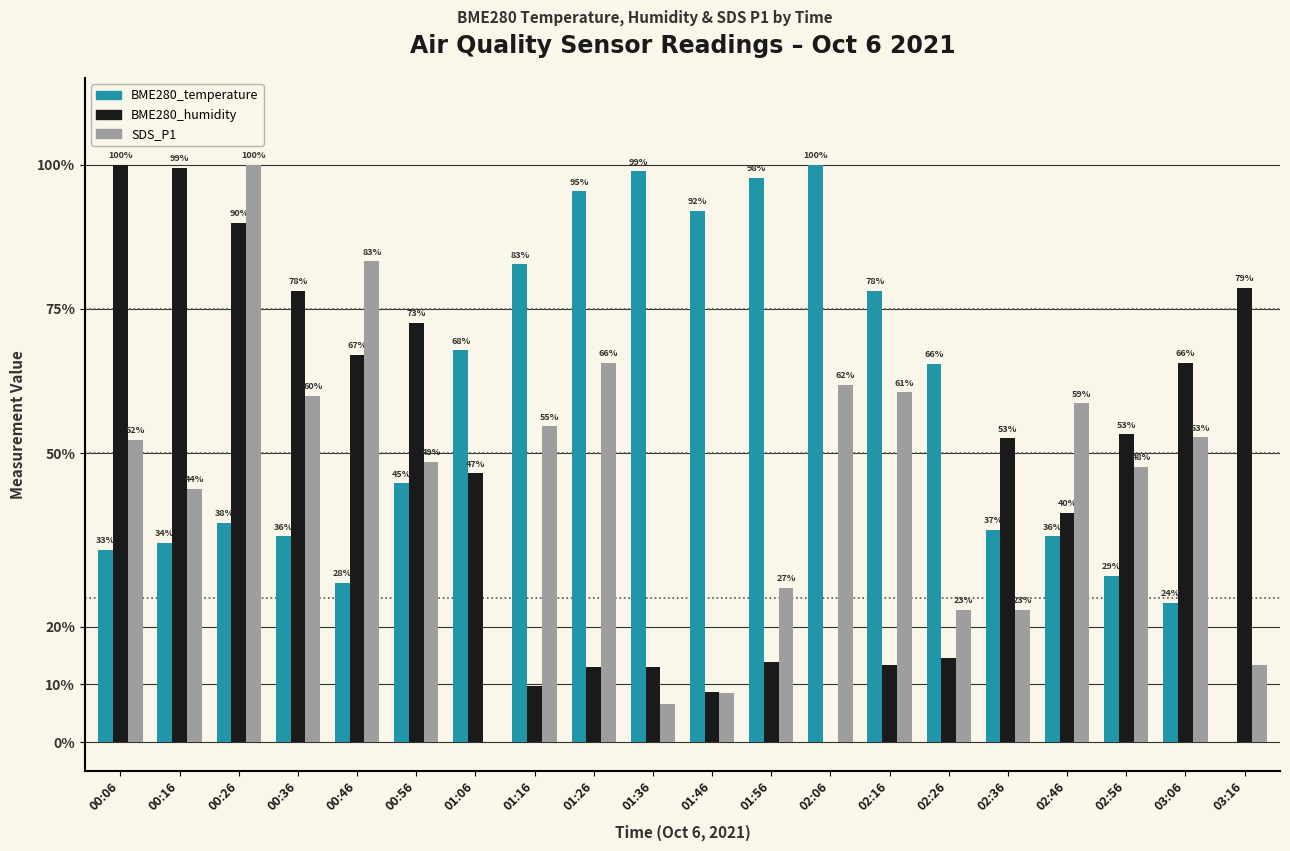

Between 01:46 and 02:26, which series saw the biggest shift?

BME280_temperature